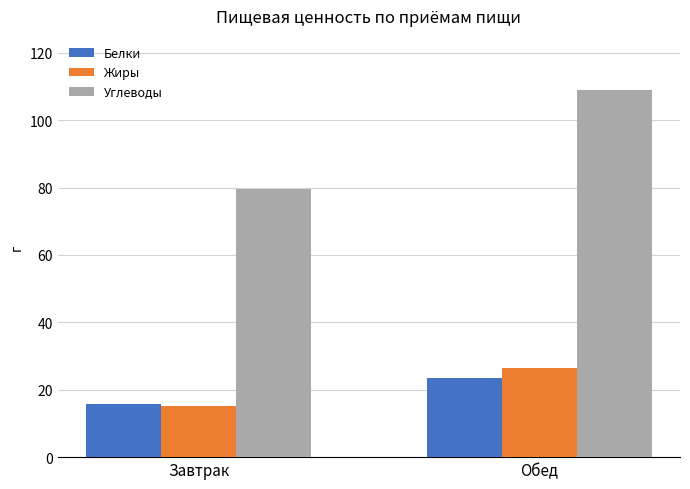

What is the label of the 1st bar from the left?

Завтрак